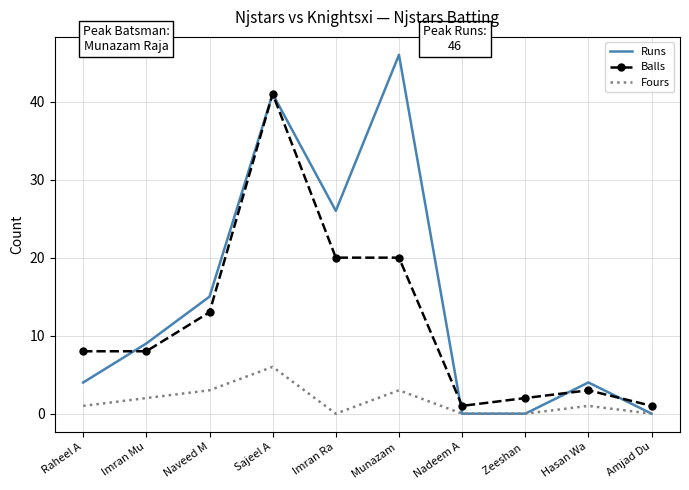

At how many categories does at least one series exceed 27?

2